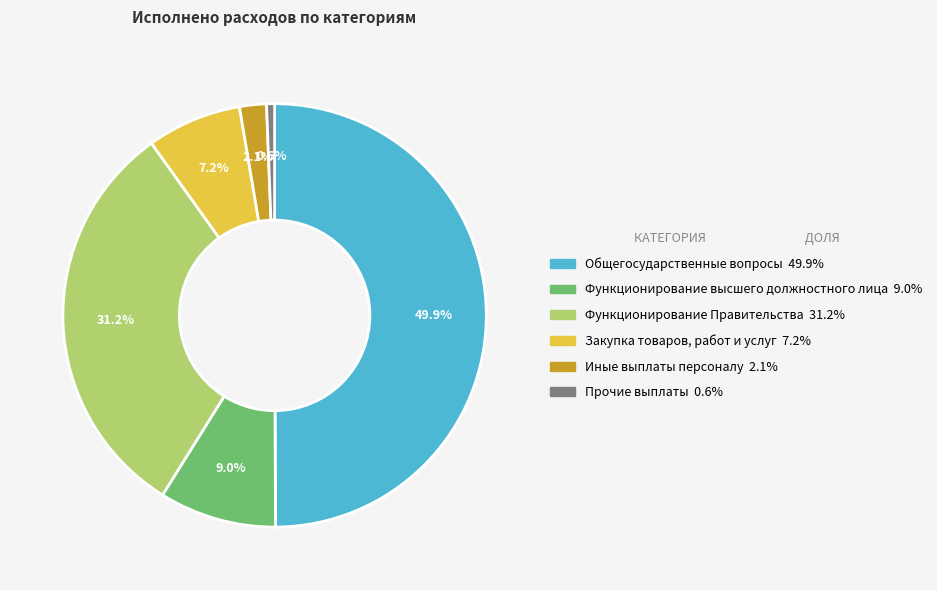

What percentage is NOT represented by Прочие выплаты?

99.4%